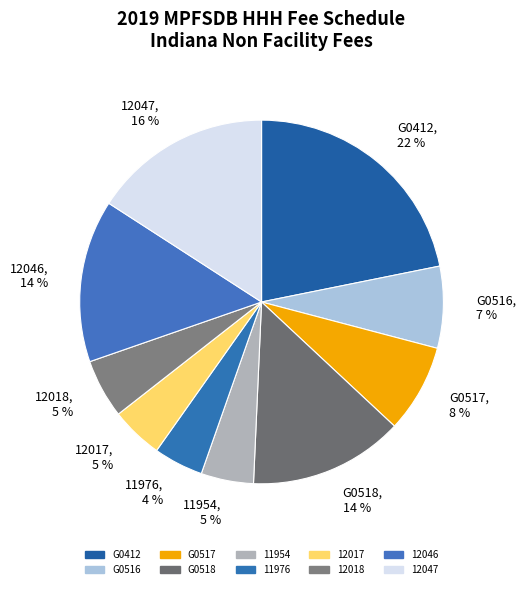

How many slices are in this pie chart?

10